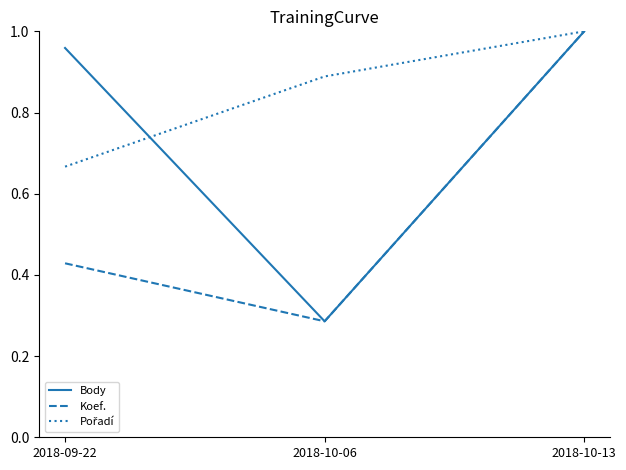

What position from the right is 2018-09-22?

3